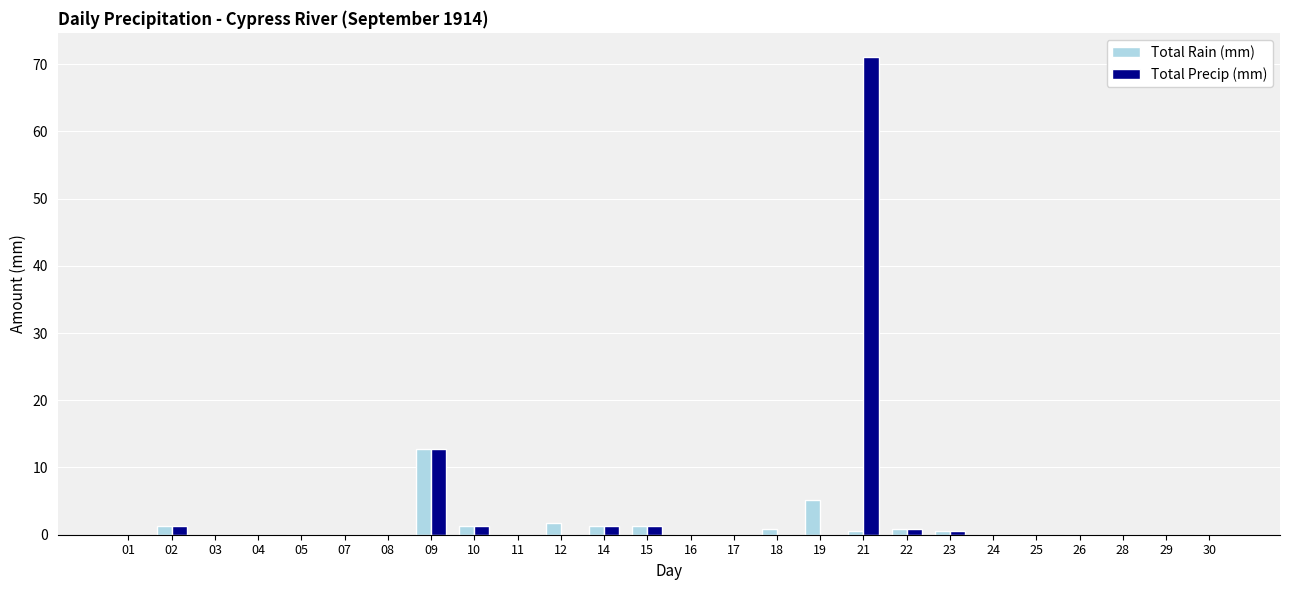

What is the highest value of the Total Rain (mm) series?

12.7